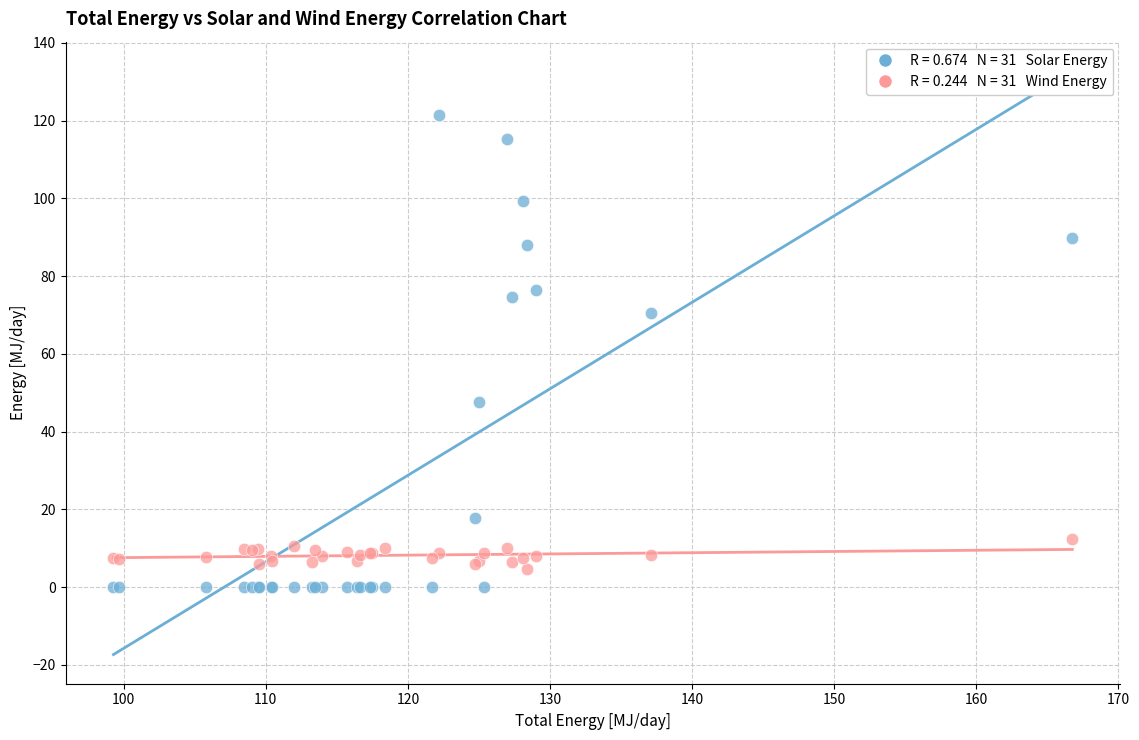

Across all series, what Y value is closest to 60?

70.5